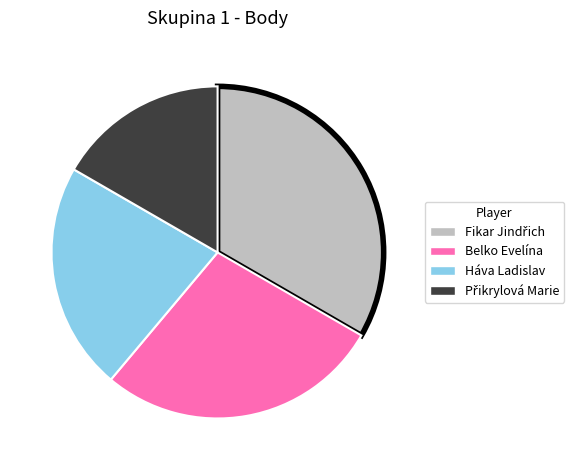

True or false: Háva Ladislav accounts for 22% of the total.

True